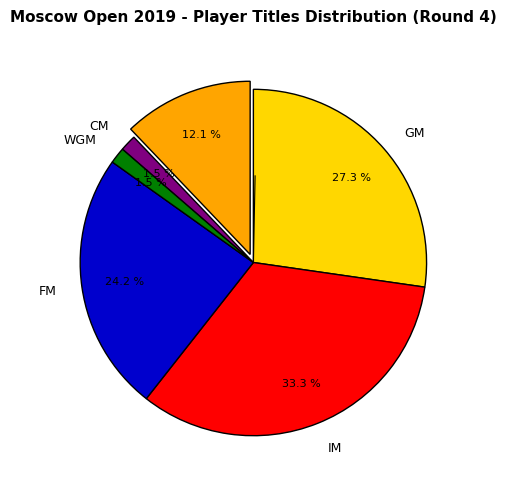

Does any single category account for the majority?

No